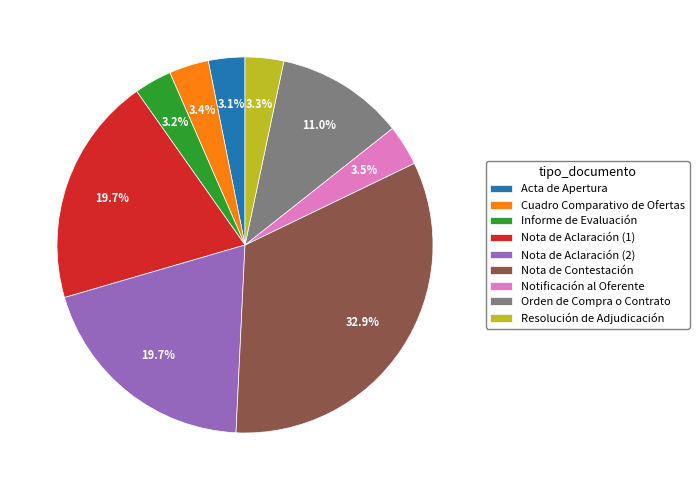

Count the number of slices in the pie.

9